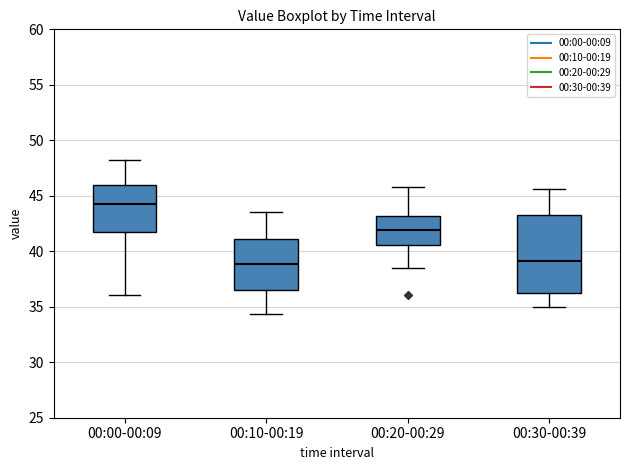

Which box is the tallest, from its lower edge to its upper edge?

00:30-00:39